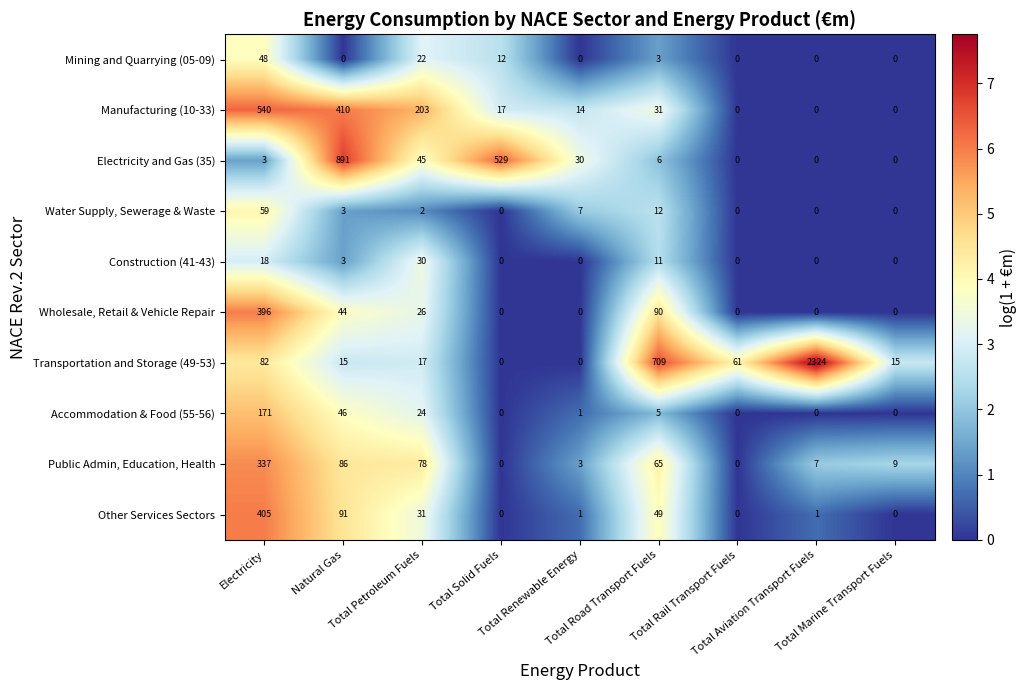

What is the maximum value shown in the chart?

2324